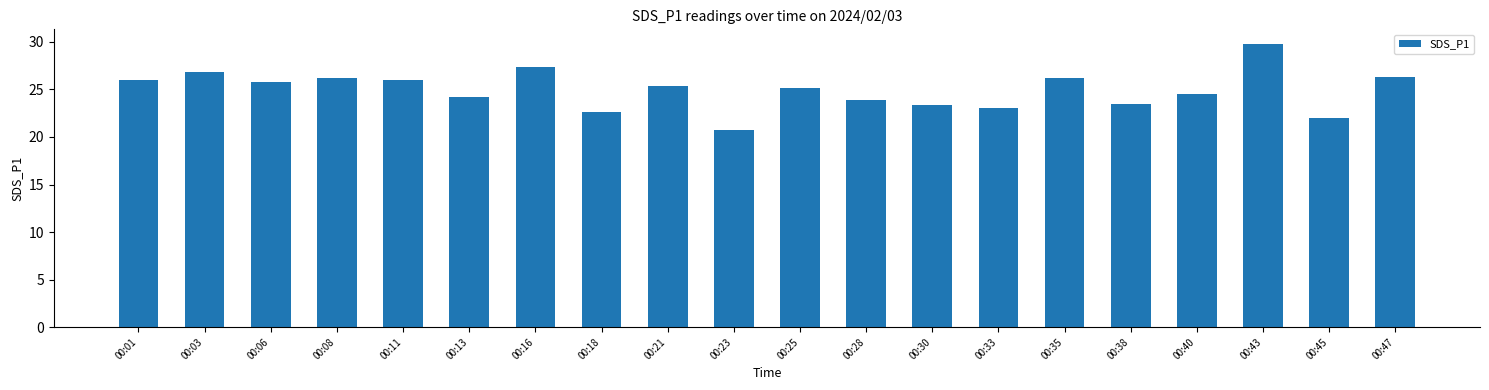

How many values are below 25?

9